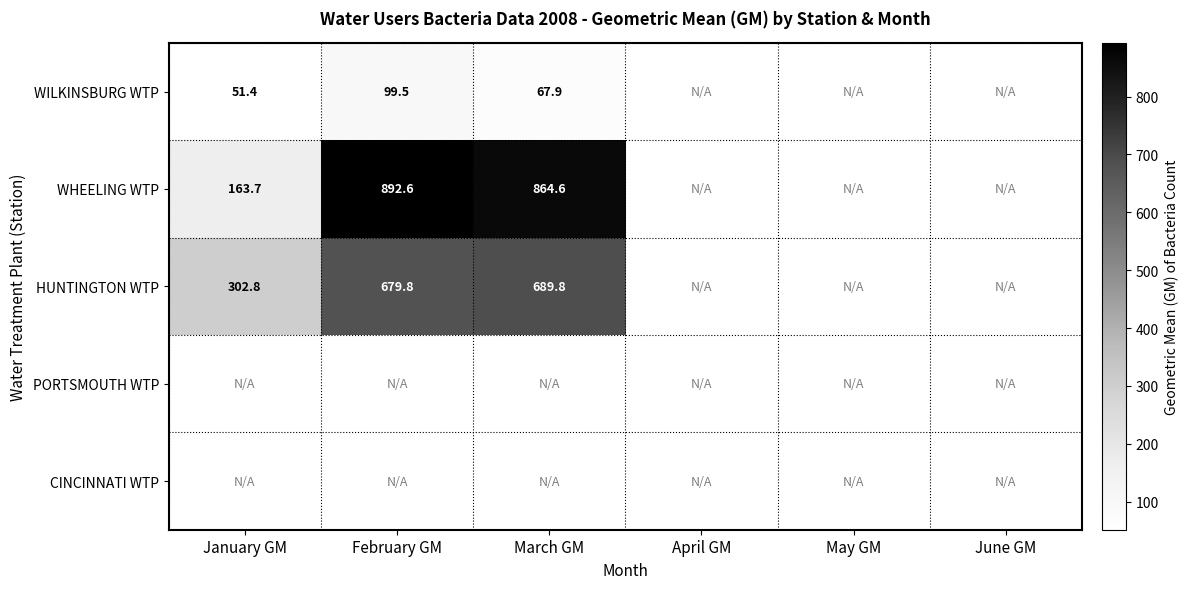

Which series has the widest spread of values?

WHEELING WTP